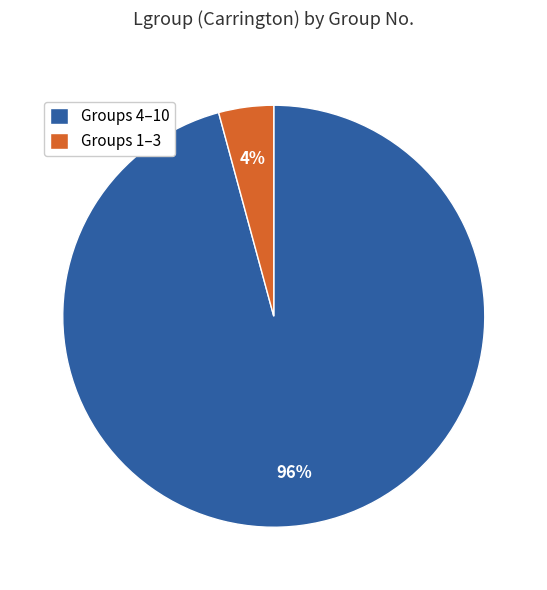

Does any single category account for the majority?

Yes